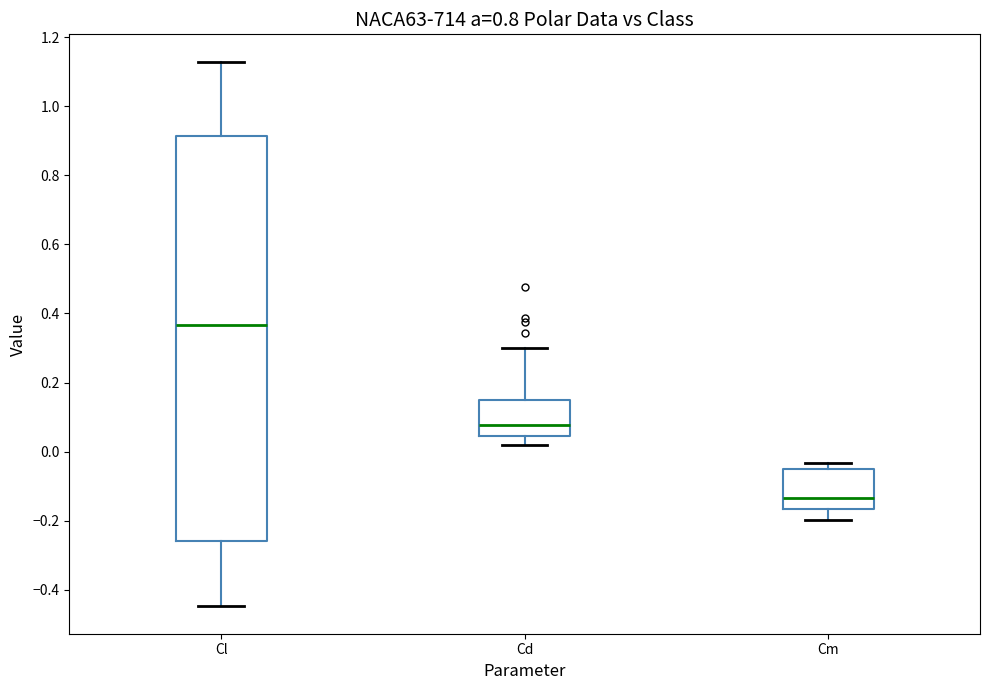

Comparing the boxes themselves (not the whiskers), which one is the tallest?

Cl